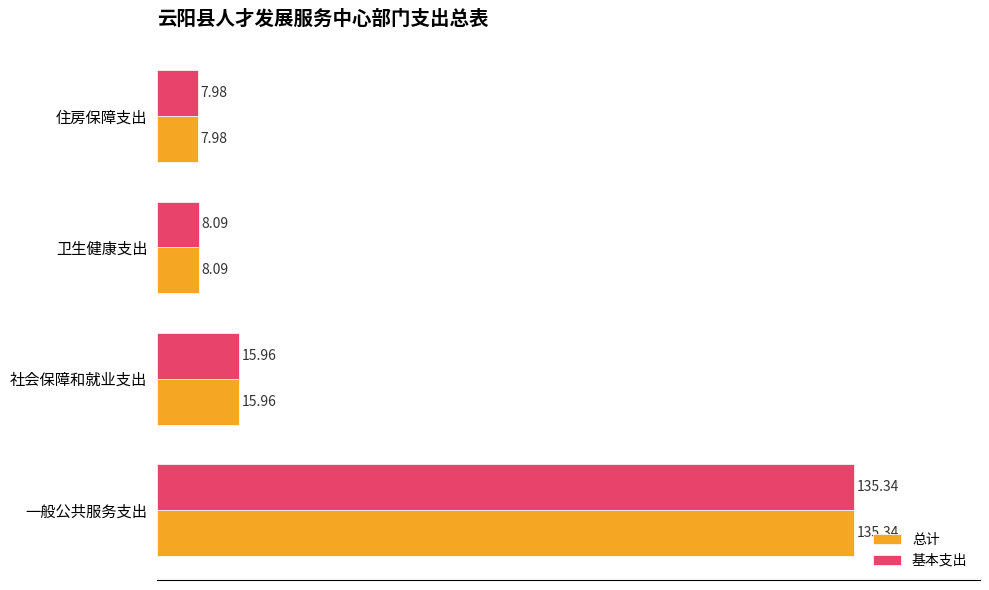

Is the value of 基本支出 at 社会保障和就业支出 greater than the value of 总计 at 一般公共服务支出?

No